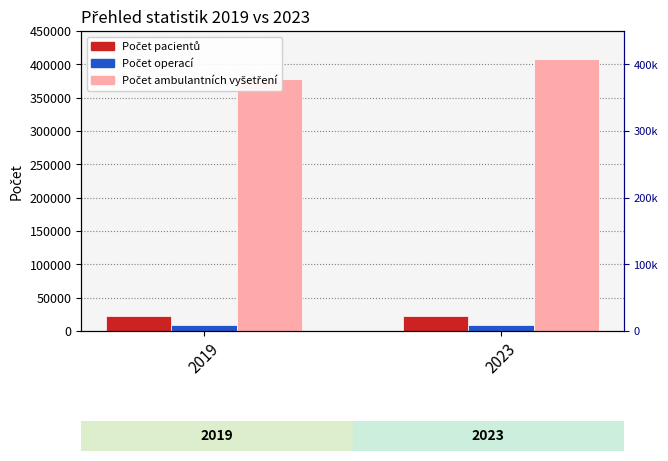

What is the spread (max minus min) of values at 2023?

398083